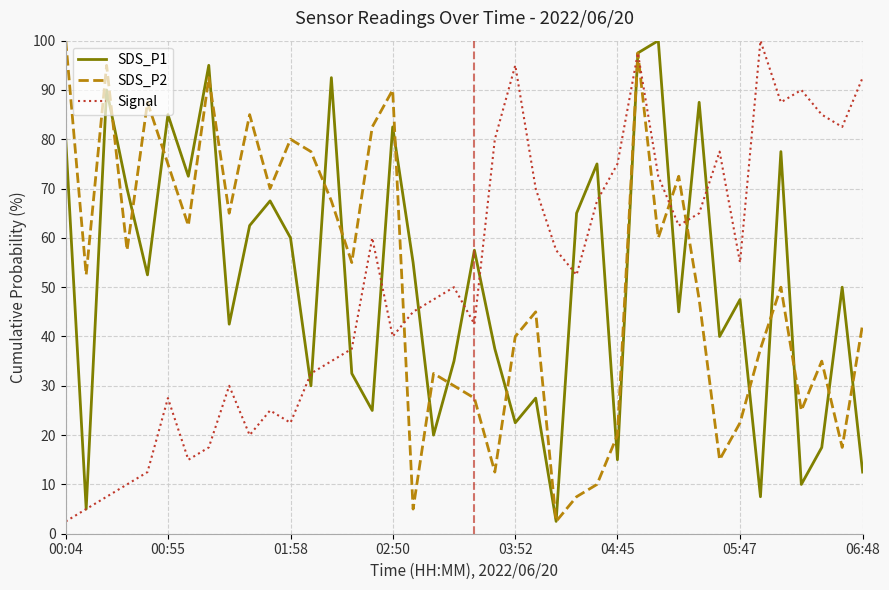

What is the highest value of the SDS_P1 series?

100.0